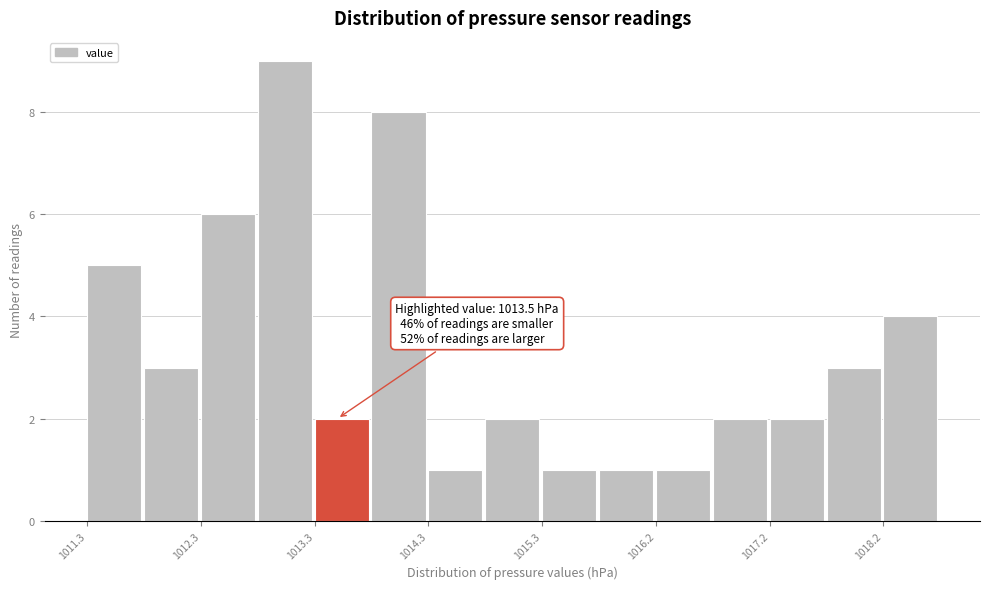

Which range on the x-axis has the tallest bar?

1012.8 to 1013.3